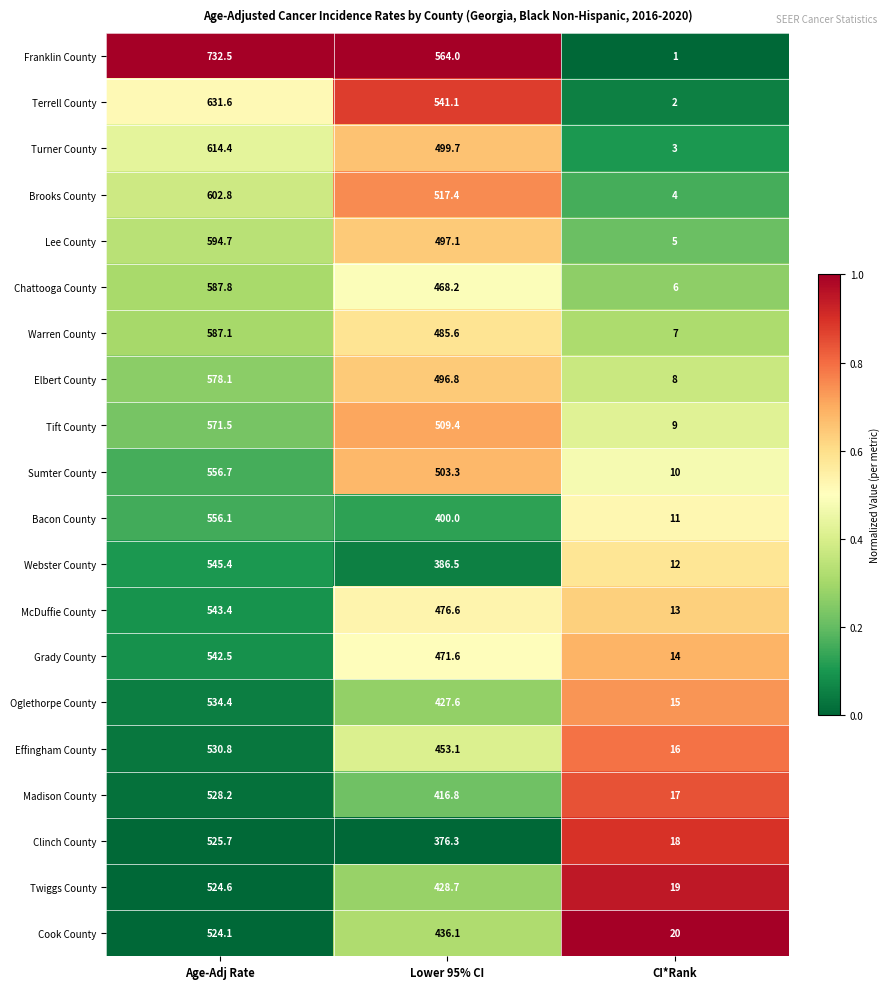

Between Age-Adj Rate and CI*Rank, which series saw the biggest shift?

Franklin County